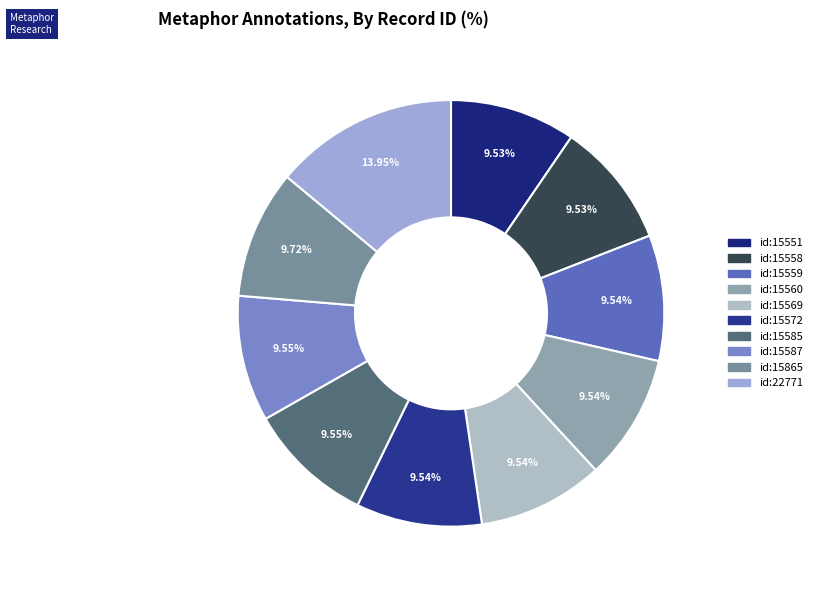

Is there a majority slice in this chart?

No